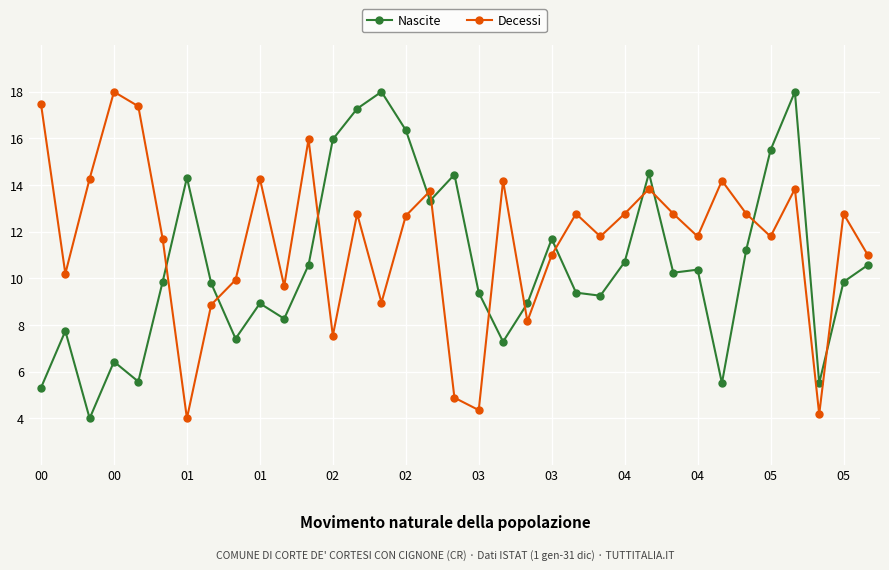

What is the smallest value displayed?

4.0